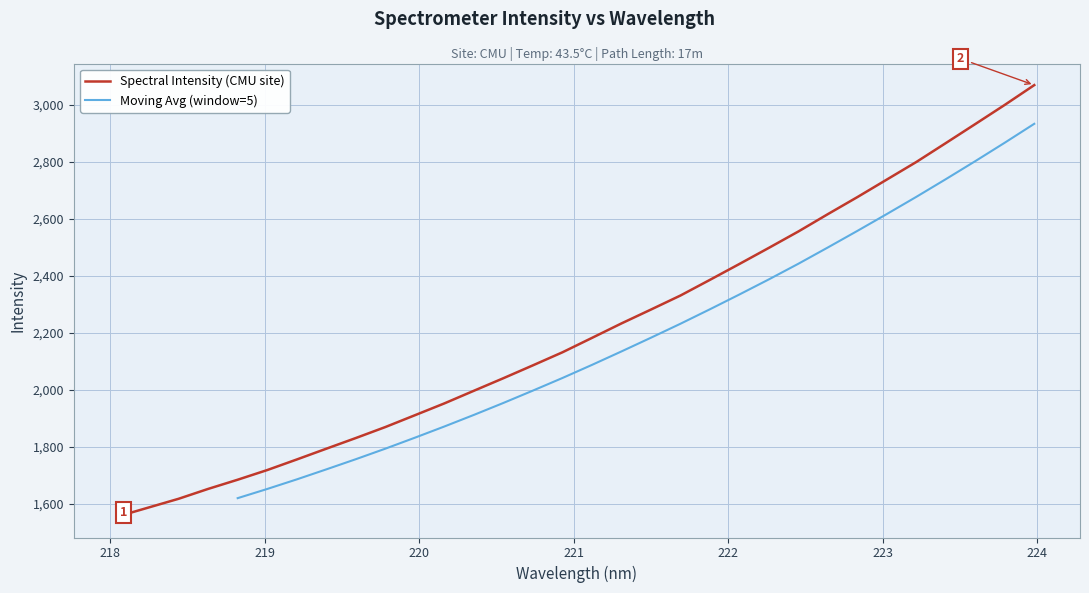

Is this an area chart (filled region under the line)?

No